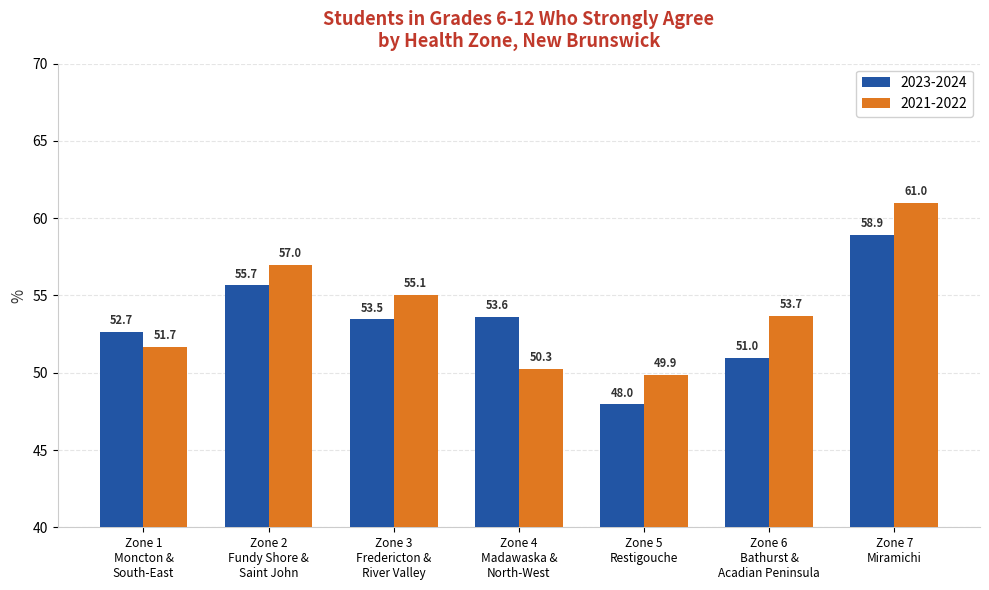

List the series in order of their peak value, highest first.

2021-2022, 2023-2024